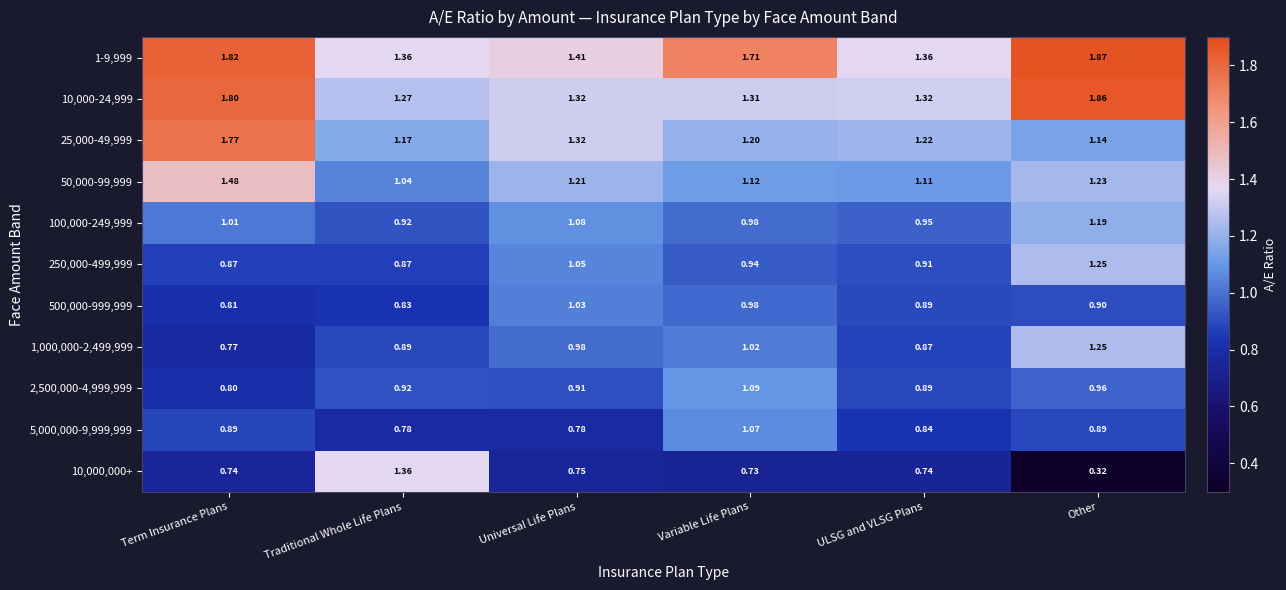

Which category has the lowest value in the 50,000-99,999 series?

Traditional Whole Life Plans